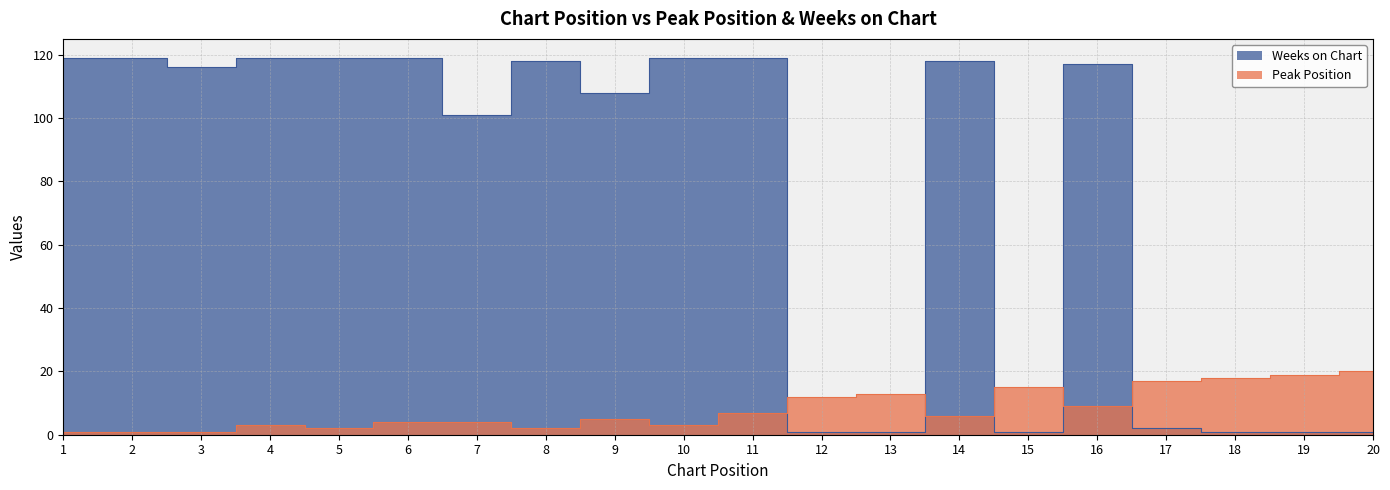

What is the lowest value of the Weeks on Chart series?

1